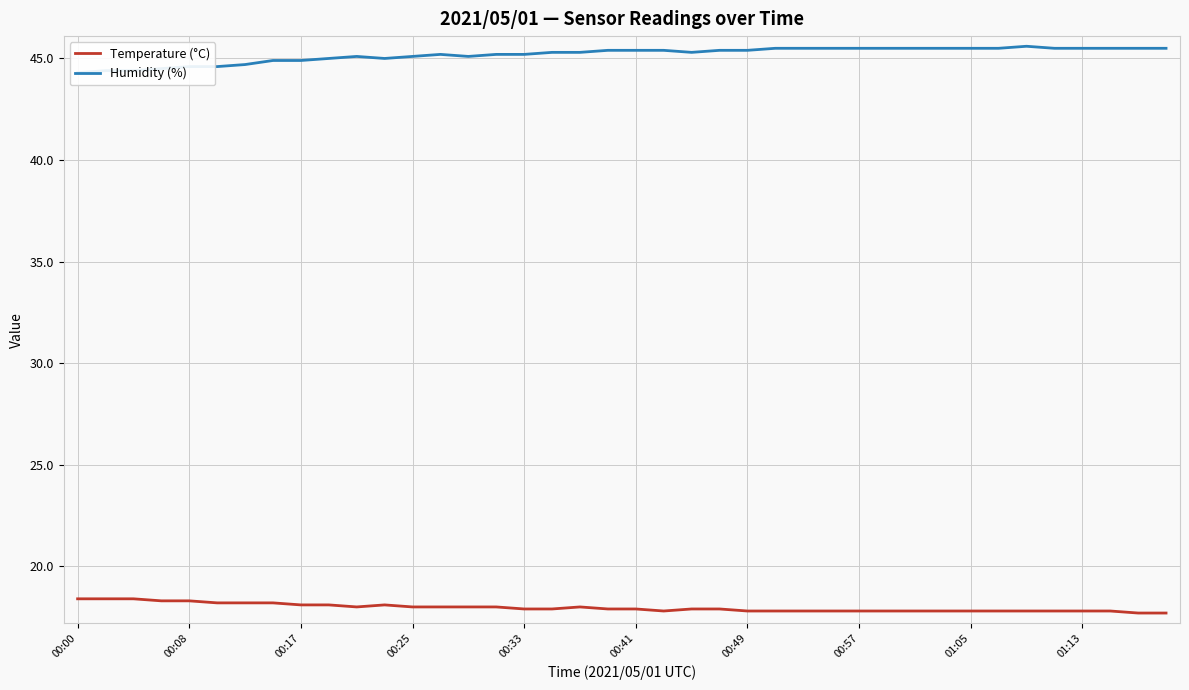

What is the difference between the maximum and minimum values in the Humidity (%) series?

1.3